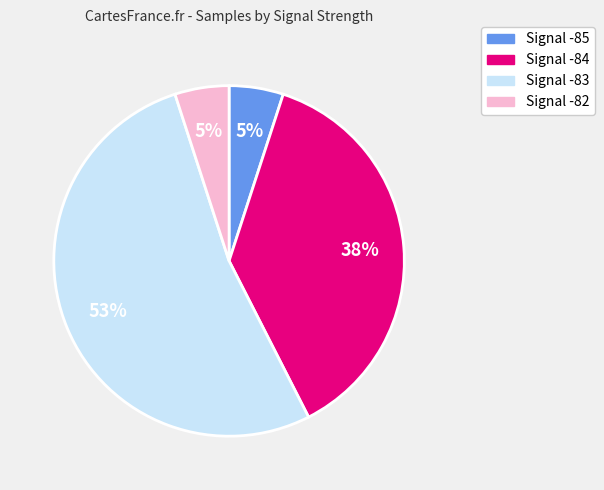

Is there any slice that represents more than half of the pie?

Yes